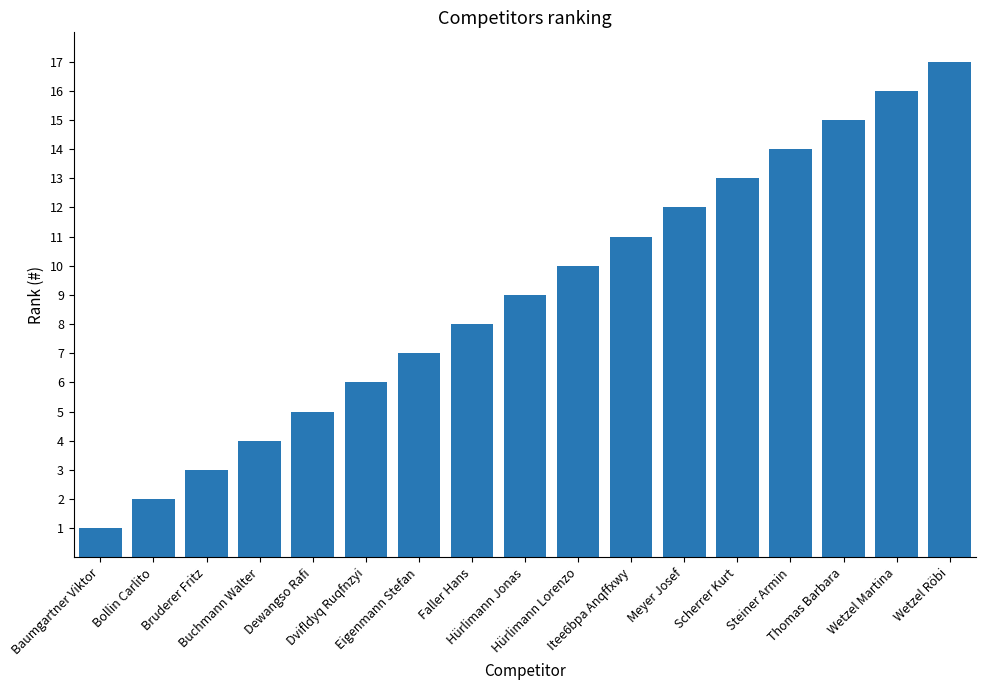

What is the difference between the second highest and minimum values?

15